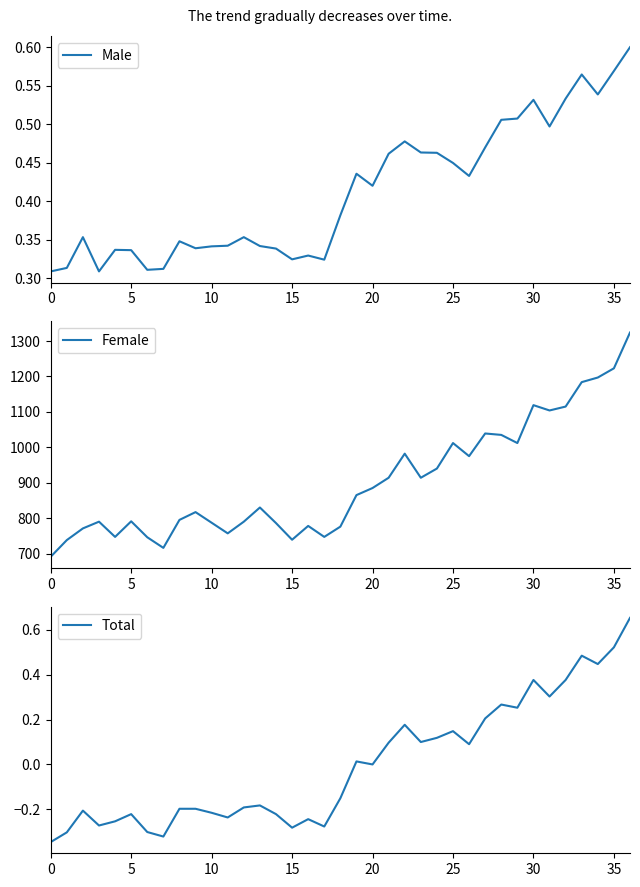

Which category has the highest value in the Female series?

36